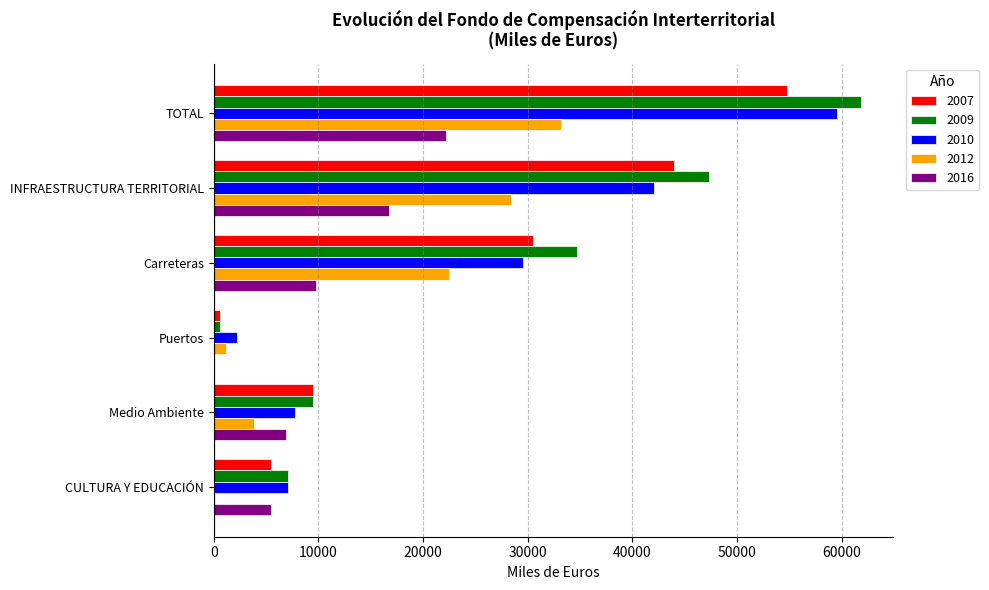

Which series changed the most between TOTAL and CULTURA Y EDUCACIÓN?

2009